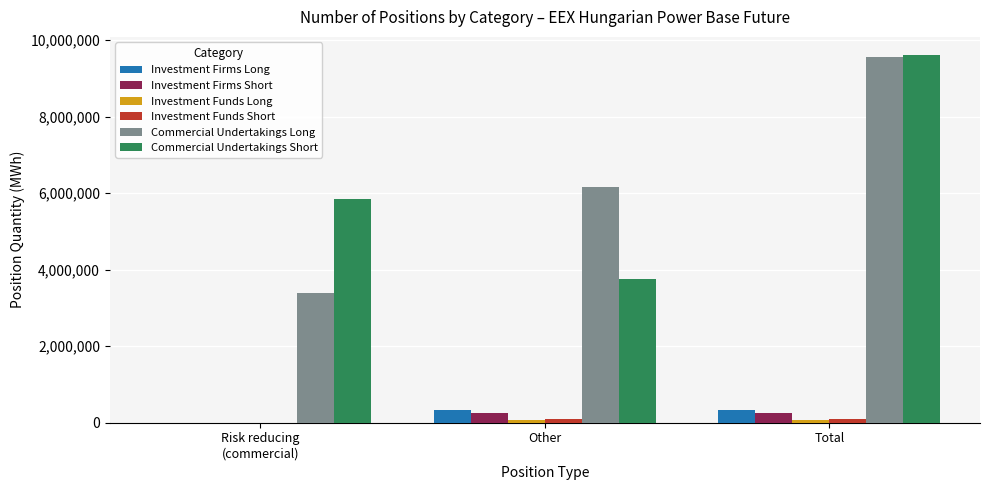

Is the value of Investment Funds Short at Risk reducing
(commercial) greater than the value of Investment Firms Long at Total?

No